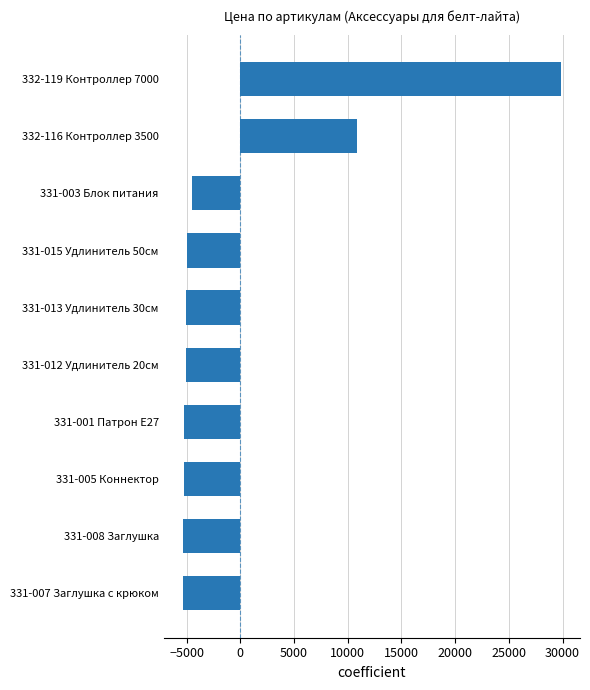

What is the smallest value displayed?

-5371.5